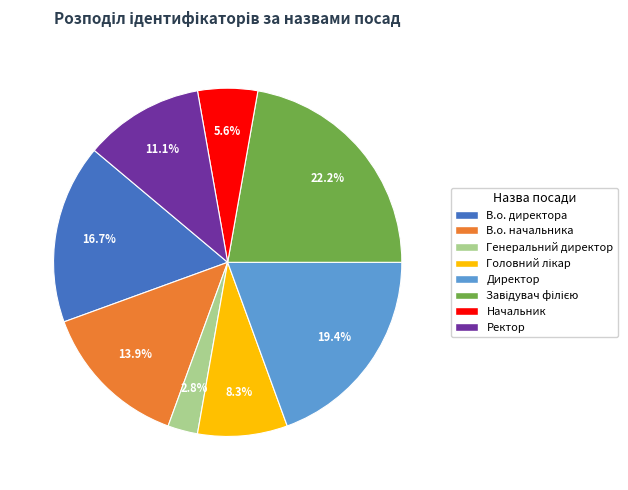

True or false: В.о. начальника accounts for 6% of the total.

False